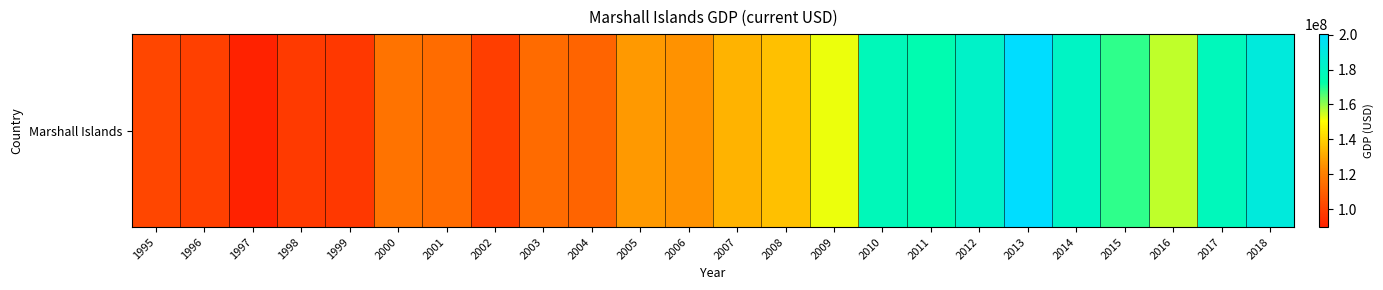

What is the average value?

138466104